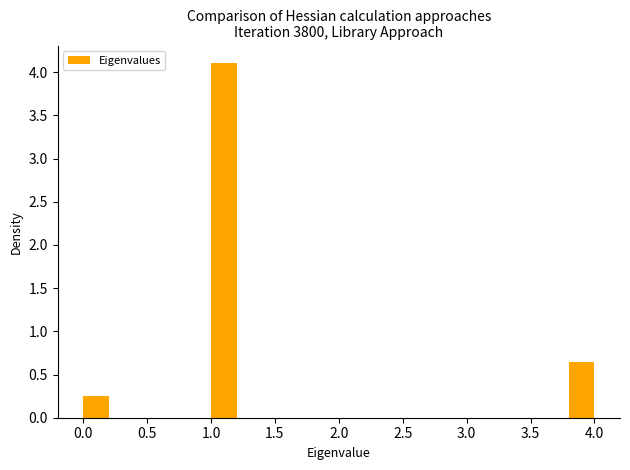

What is the height of the bar covering 0.0 to 0.2 on the x-axis? The values are not printed on the chart, so give them approximately, as read against the axis.

0.25